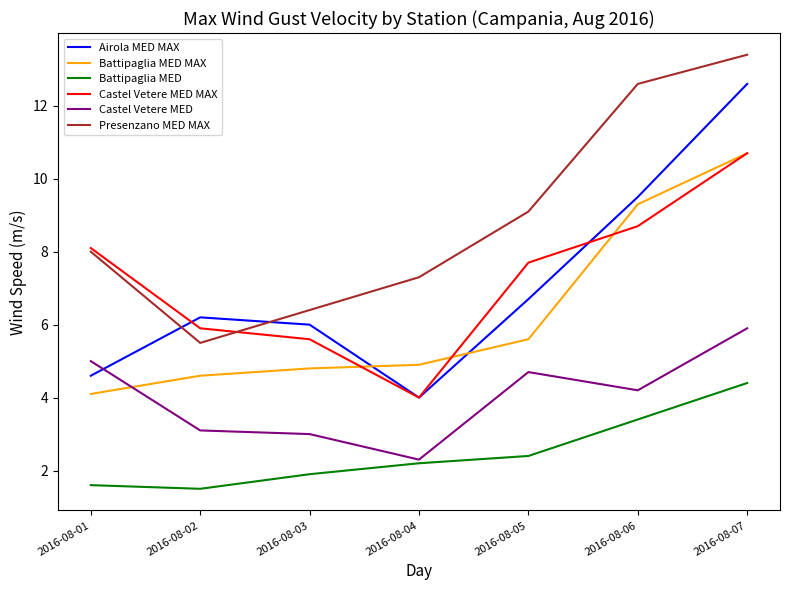

In Presenzano MED MAX, how many points are lower than both neighbors (excluding endpoints)?

1